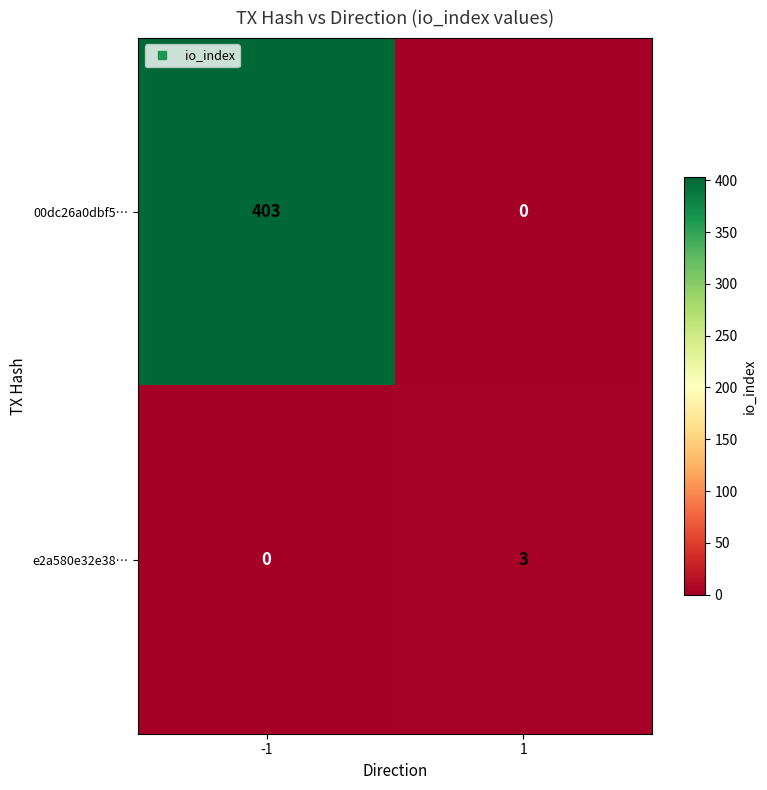

What is the difference between the highest and lowest values at 1?

3